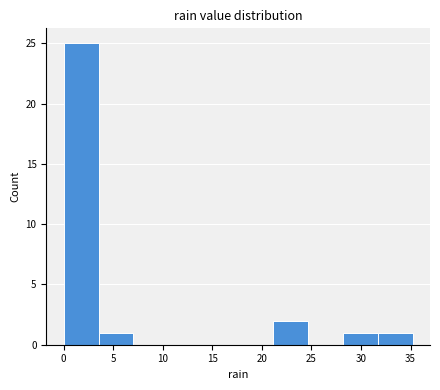

Reading left to right, list every bar in this chart as the range it spans on the x-axis followed by its height. Neither the bar edges nor the heights are printed on the chart, so give them approximately, as read against the axes.

0.0 to 3.5: 25
3.5 to 7.0: 1
7.0 to 10.5: 0
10.5 to 14.0: 0
14.0 to 17.5: 0
17.5 to 21.0: 0
21.0 to 24.5: 2
24.5 to 28.0: 0
28.0 to 31.5: 1
31.5 to 35.0: 1